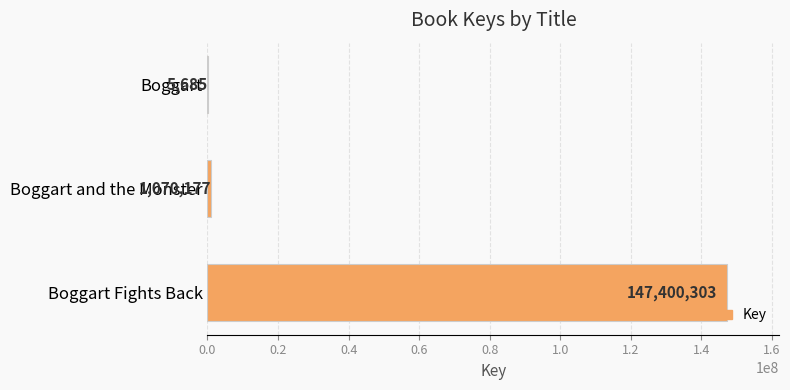

Reading bottom to top, what are all the values shown in this chart?

Boggart Fights Back=147400303	Boggart and the Monster=1070177	Boggart=5685